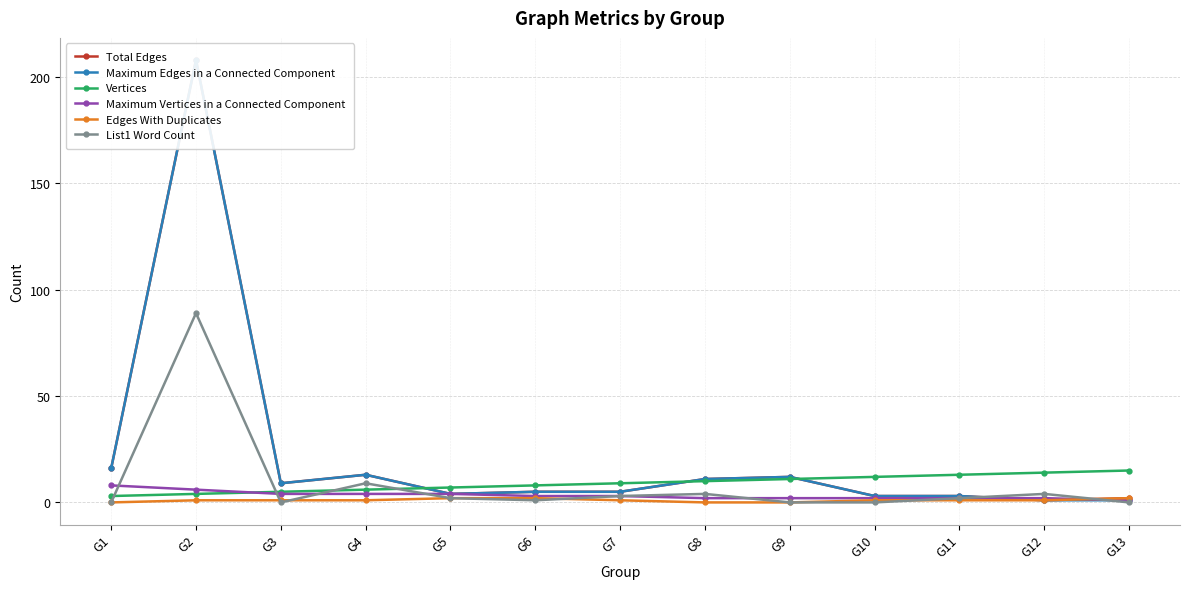

Between G8 and G3, which is larger?

G8